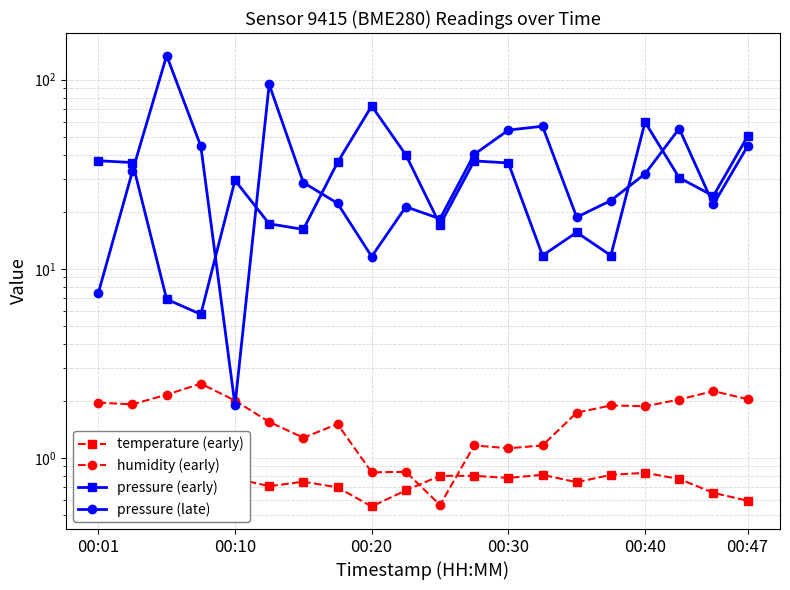

What is the average value of the pressure (late) series?

38.2